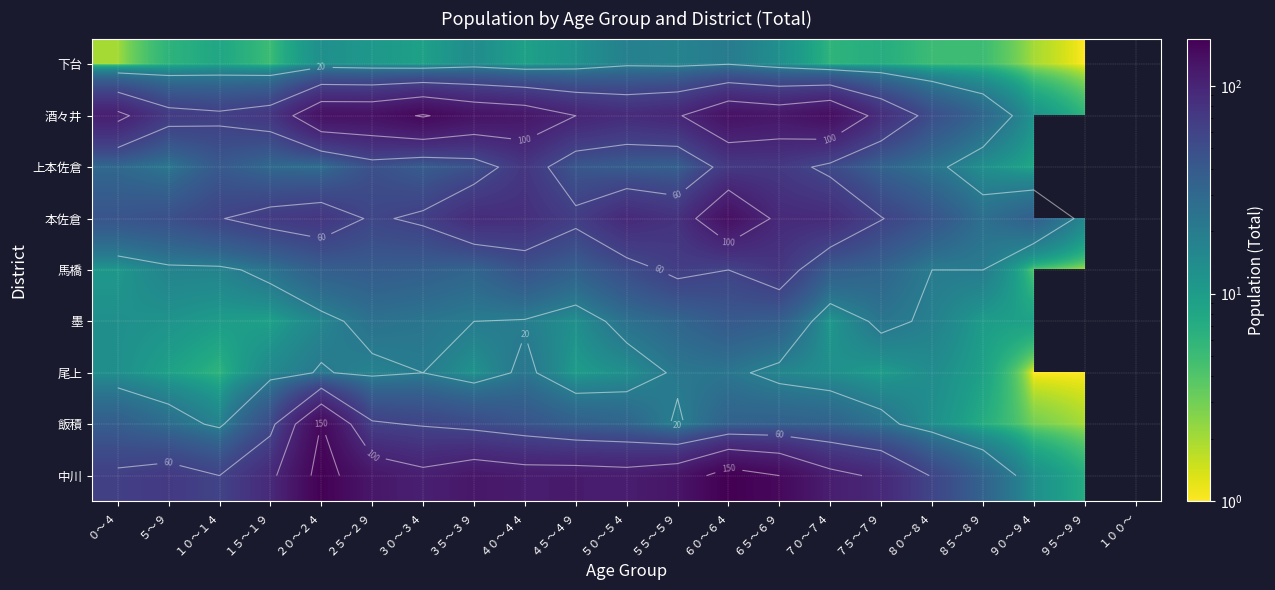

Which series has the widest spread of values?

中川